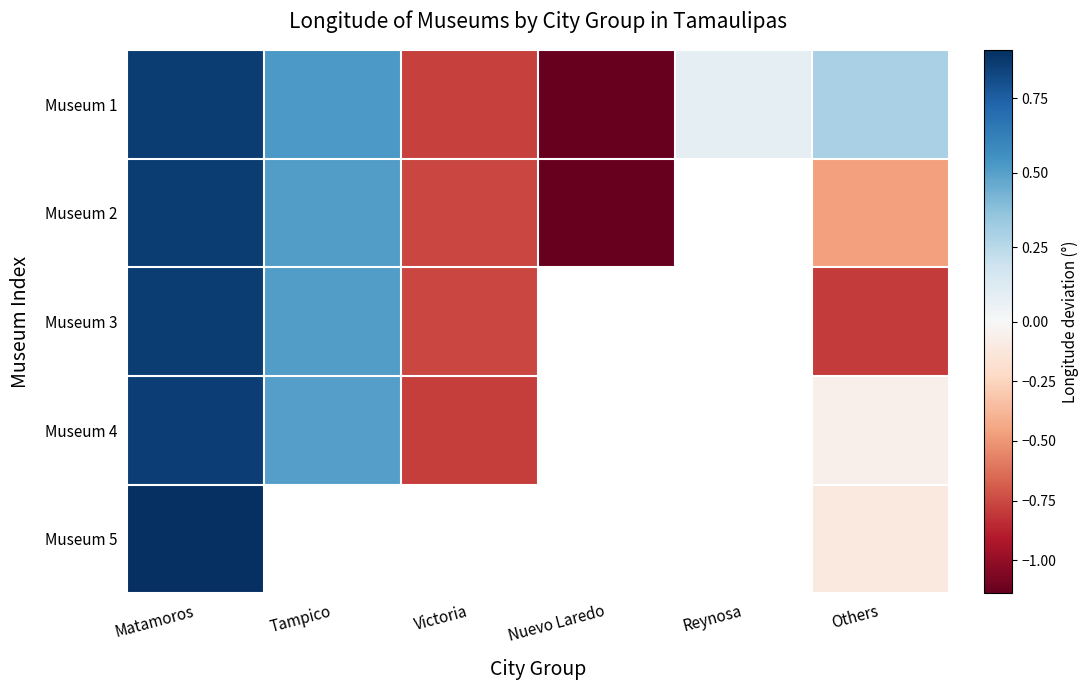

Rank the series by their maximum value, from lowest to highest.

Museum 4, Museum 1, Museum 2, Museum 3, Museum 5